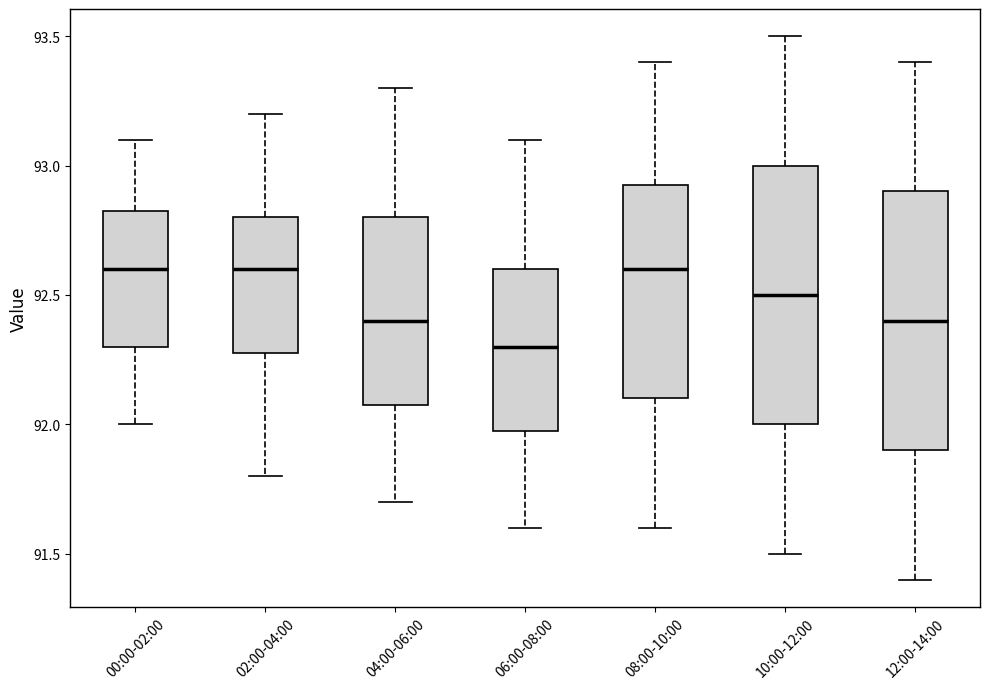

Reading left to right, transcribe this box plot: for each box, give where its median line is, the range the box spans, and where its two whiskers end, as read against the y-axis. The values are not printed on the chart, so give them approximately, as read against the axis.

00:00-02:00: median 92.60, box 92.30 to 92.85, whiskers 92.00 to 93.10
02:00-04:00: median 92.60, box 92.30 to 92.80, whiskers 91.80 to 93.20
04:00-06:00: median 92.40, box 92.10 to 92.80, whiskers 91.70 to 93.30
06:00-08:00: median 92.30, box 92.00 to 92.60, whiskers 91.60 to 93.10
08:00-10:00: median 92.60, box 92.10 to 92.95, whiskers 91.60 to 93.40
10:00-12:00: median 92.50, box 92.00 to 93.00, whiskers 91.50 to 93.50
12:00-14:00: median 92.40, box 91.90 to 92.90, whiskers 91.40 to 93.40